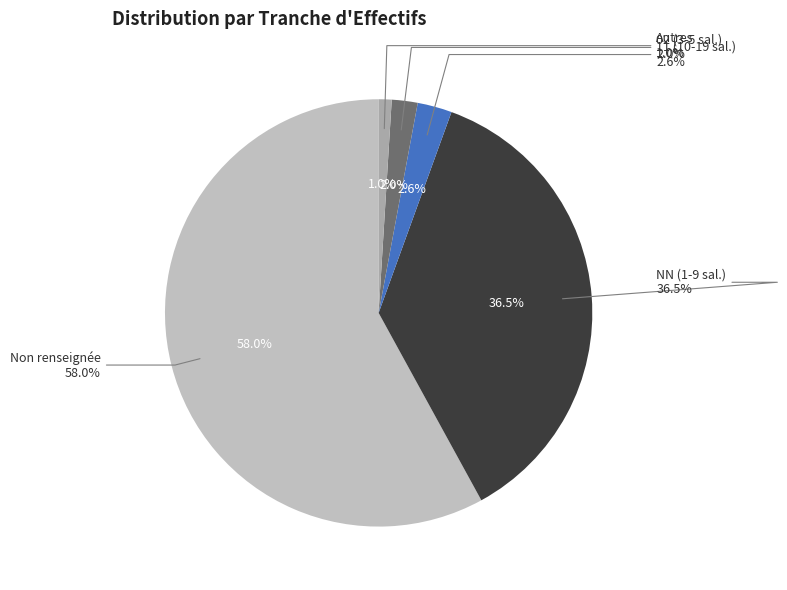

True or false: 11 accounts for 10% of the total.

False